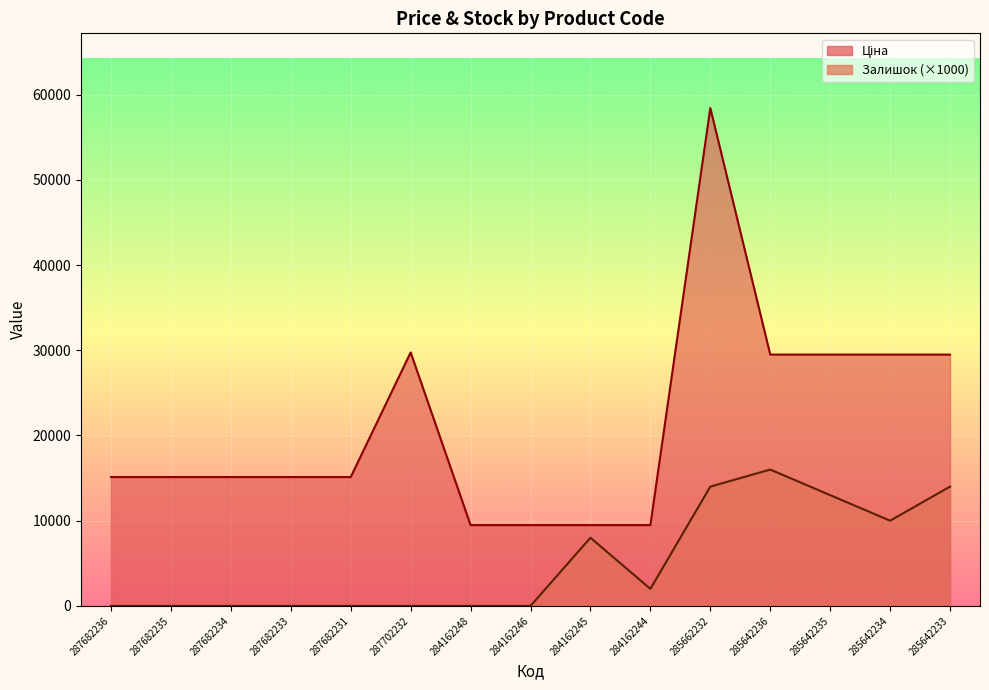

Where is the first local maximum for Ціна?

287702232